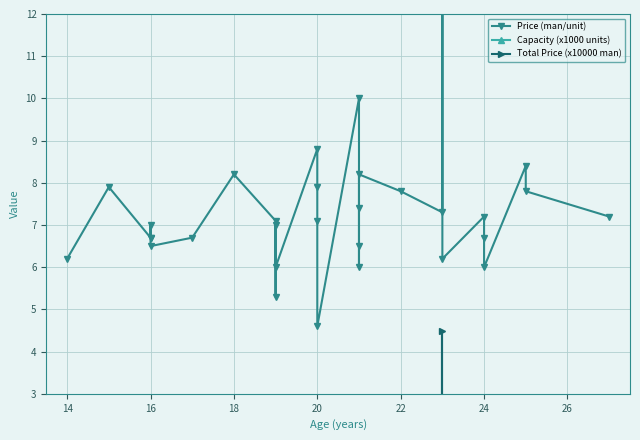

In Price (man/unit), how many points are higher than both neighbors (excluding endpoints)?

10